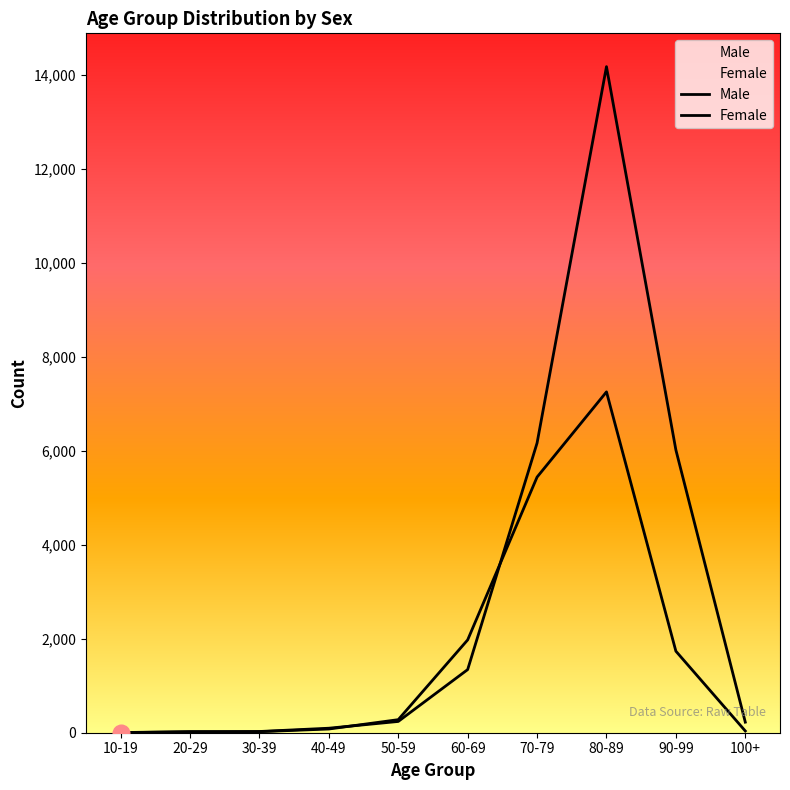

Rank the series by their average value, from highest to lowest.

Female, Male